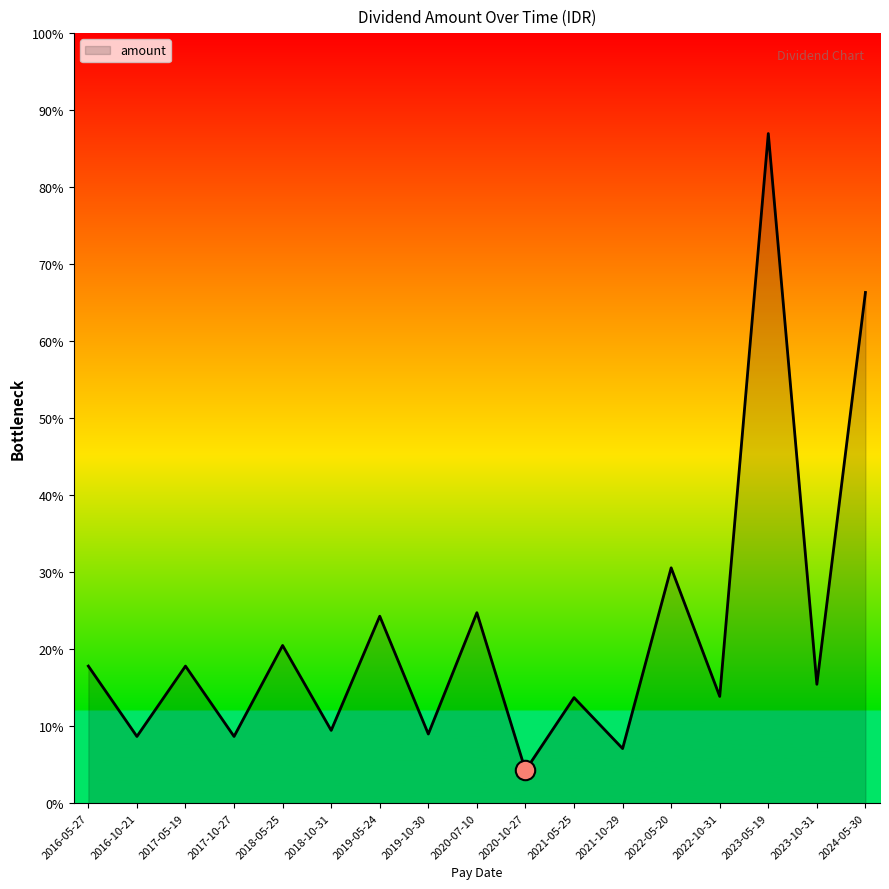

What is the label of the 10th point from the left?

2020-10-27